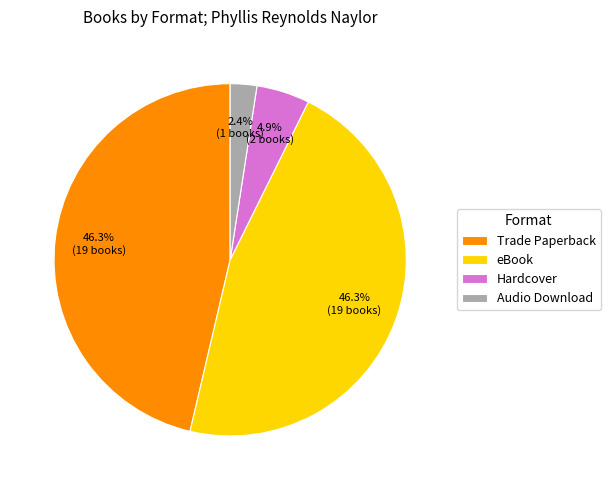

To the nearest percent, what percentage of the pie is Hardcover?

5%